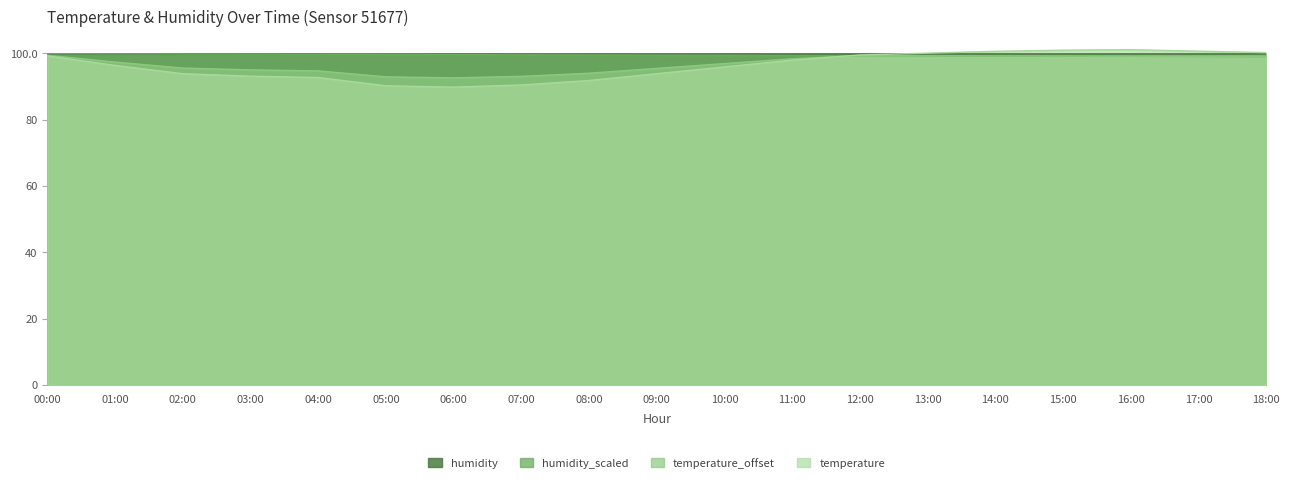

True or false: humidity_scaled and temperature_offset cross at least once.

False